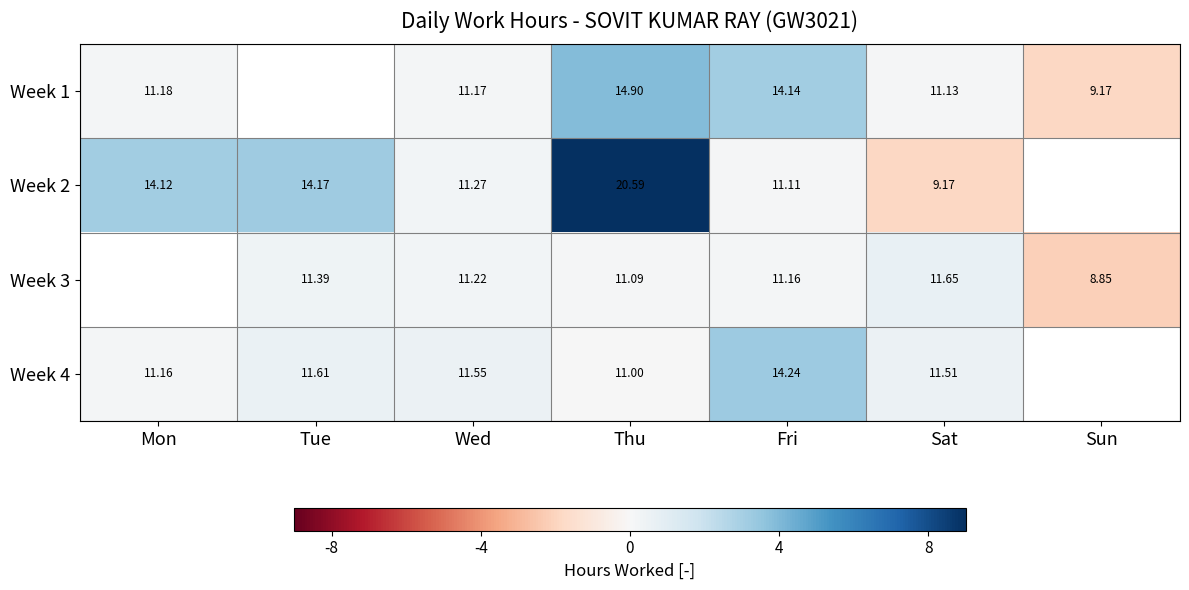

Is the value of Week 2 at Fri greater than the value of Week 3 at Thu?

Yes